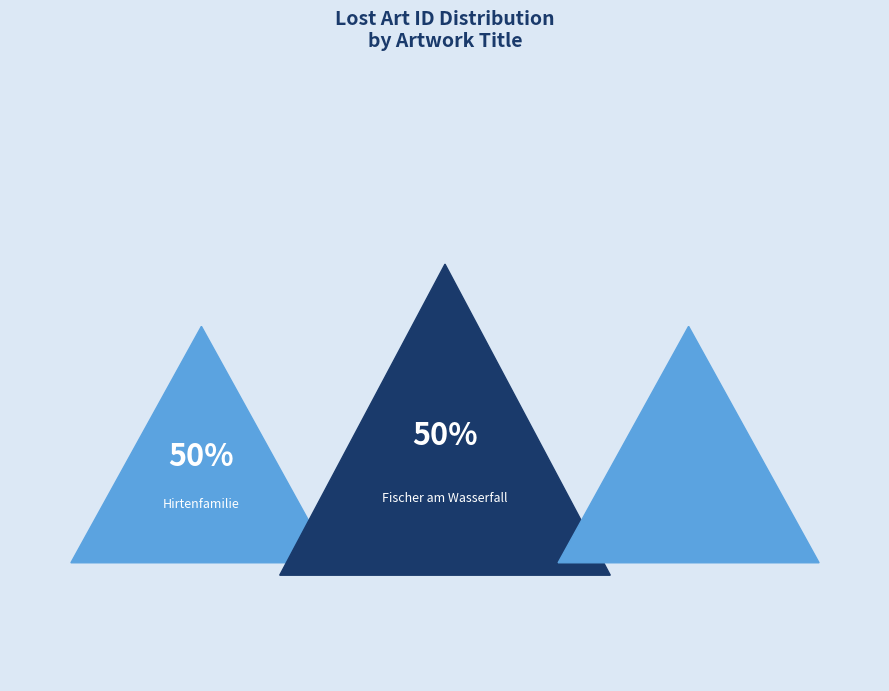

Between Fischer am Wasserfall and Hirtenfamilie, which is larger?

Hirtenfamilie